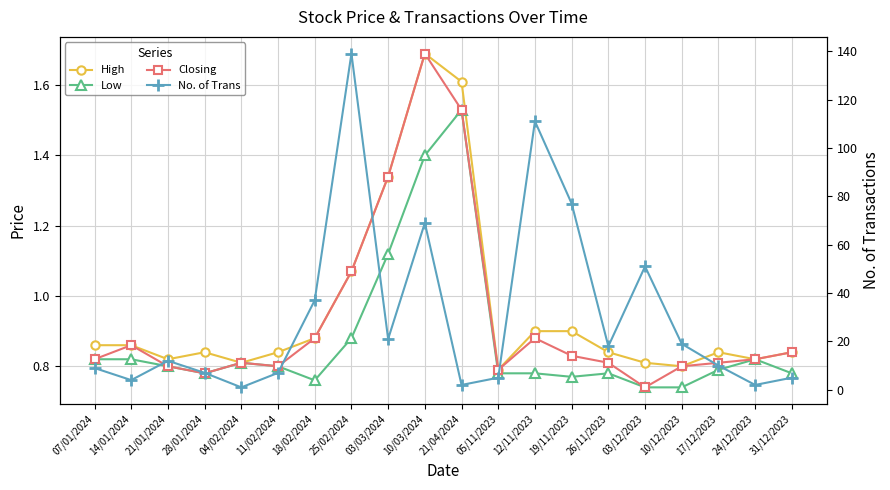

True or false: No. of Trans has more than 1 points higher than both neighbors.

True